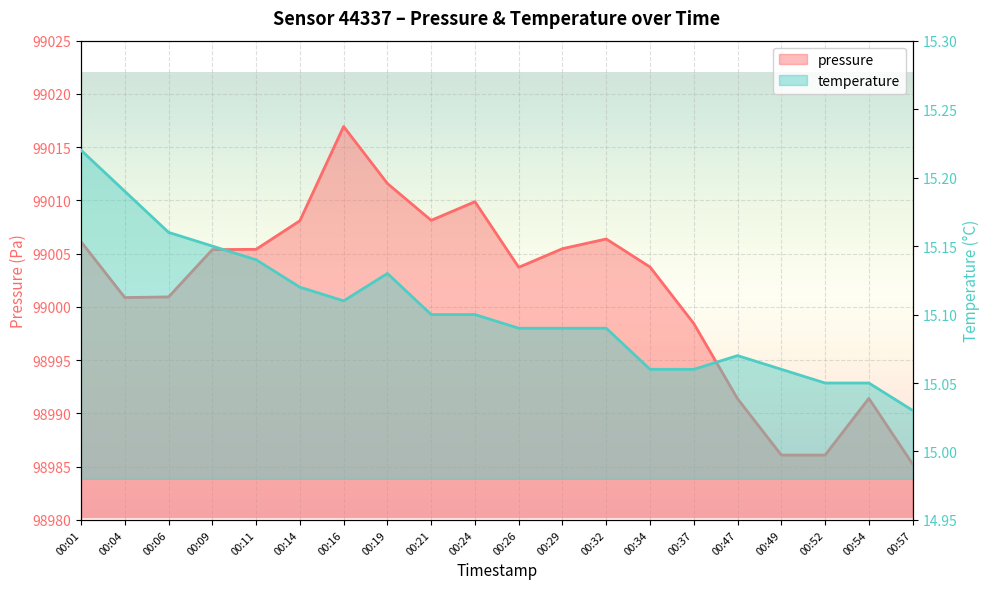

What is the sum of all pressure values?

1980031.4